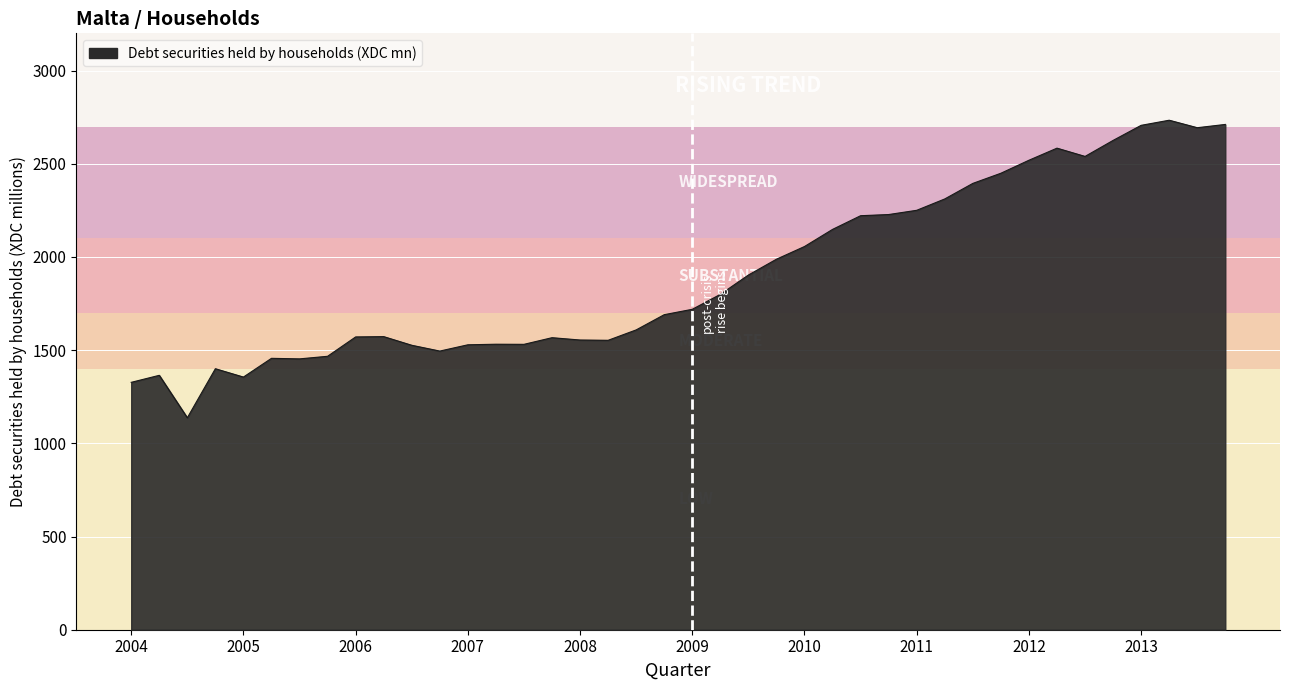

What is the smallest value displayed?

1137.1